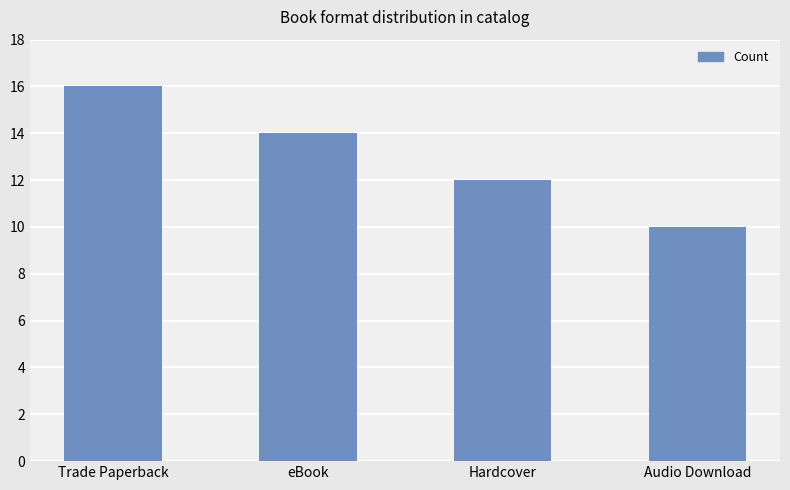

List the labels in order of value, smallest first.

Audio Download, Hardcover, eBook, Trade Paperback